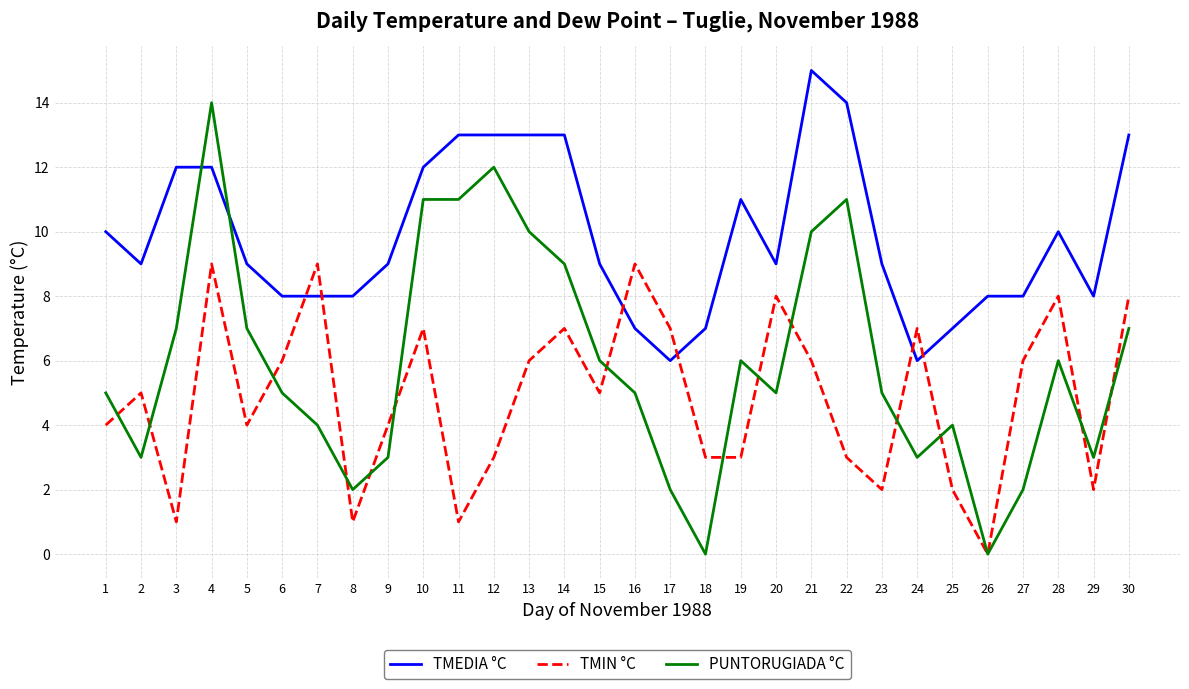

Is the value of PUNTORUGIADA °C at 11 greater than the value of TMEDIA °C at 6?

Yes